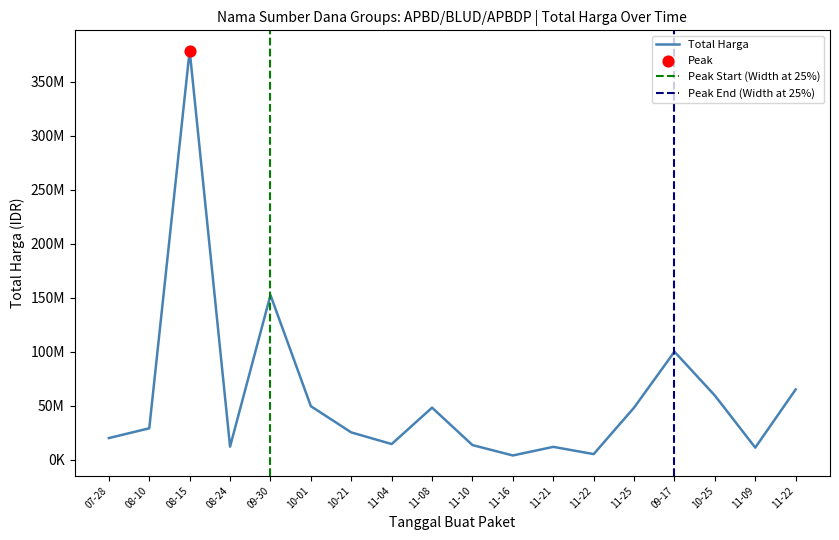

What is the ratio of the value at 11-08 to the value at 08-24?

4.0